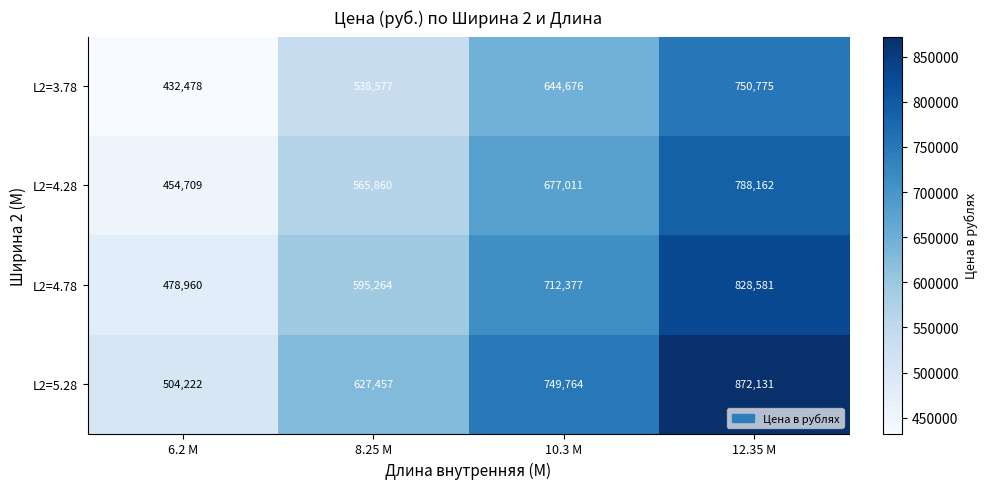

What is the approximate value of L2=3.78 at 6.2 M?

432478